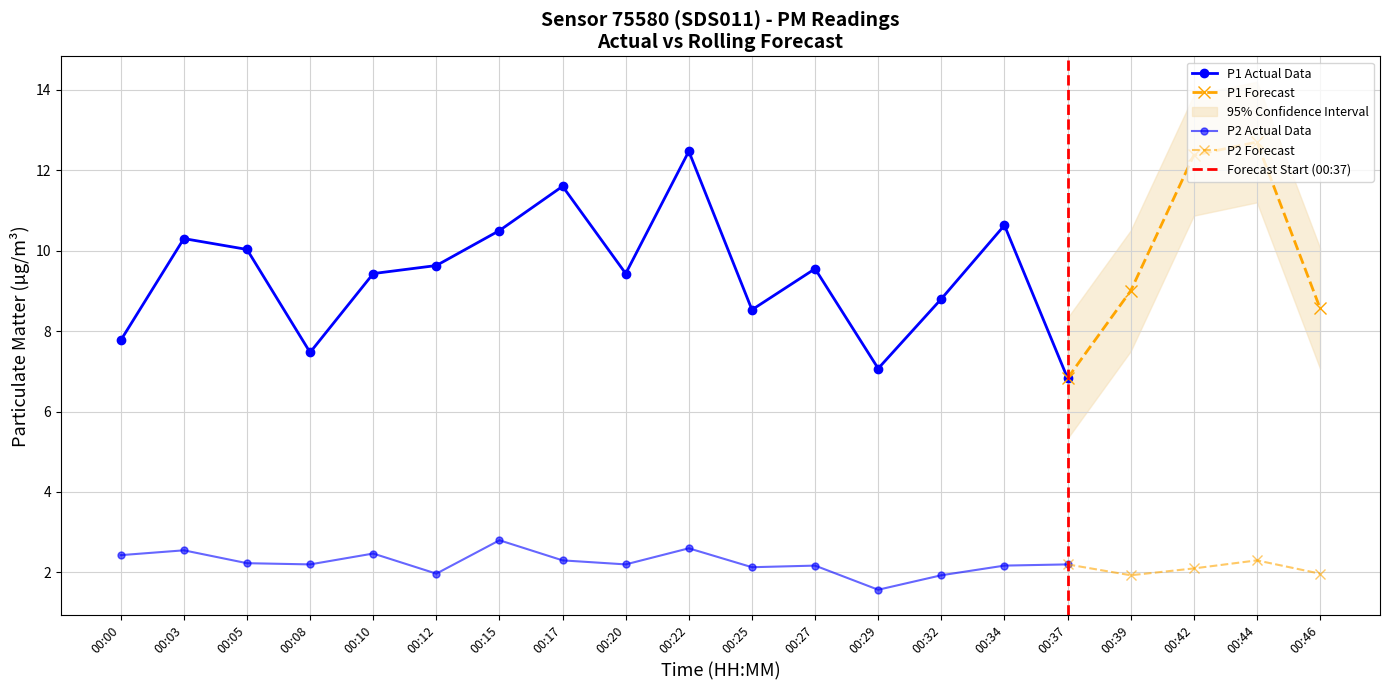

Reading left to right, extract all data points from this chart.

P1: 00:00=7.8	00:03=10.3	00:05=10.0	00:08=7.5	00:10=9.4	00:12=9.6	00:15=10.5	00:17=11.6	00:20=9.4	00:22=12.5	00:25=8.5	00:27=9.6	00:29=7.1	00:32=8.8	00:34=10.6	00:37=6.8	00:39=9.0	00:42=12.4	00:44=12.7	00:46=8.6
P2: 00:00=2.4	00:03=2.5	00:05=2.2	00:08=2.2	00:10=2.5	00:12=2.0	00:15=2.8	00:17=2.3	00:20=2.2	00:22=2.6	00:25=2.1	00:27=2.2	00:29=1.6	00:32=1.9	00:34=2.2	00:37=2.2	00:39=1.9	00:42=2.1	00:44=2.3	00:46=2.0